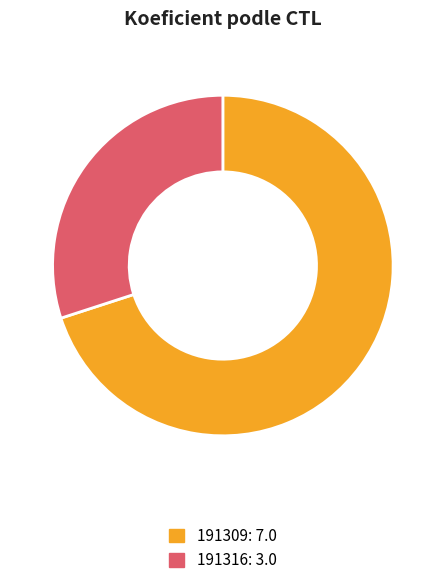

Is it true that 191309: 7.0 is 70% of the pie?

True